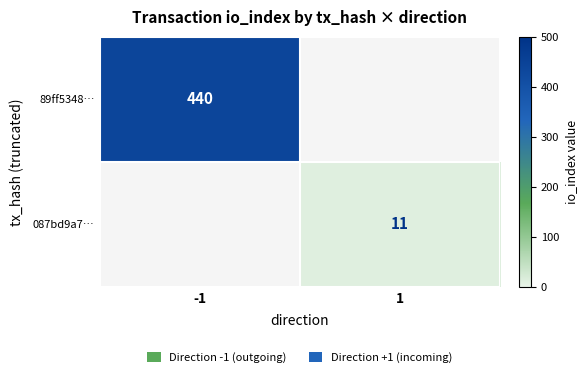

Is it true that 087bd9a7… equals 11 at 1?

True